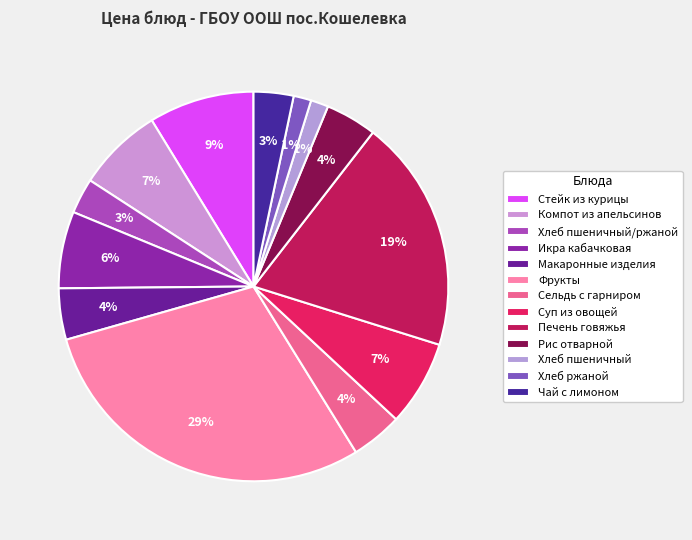

How many segments does this pie chart have?

13